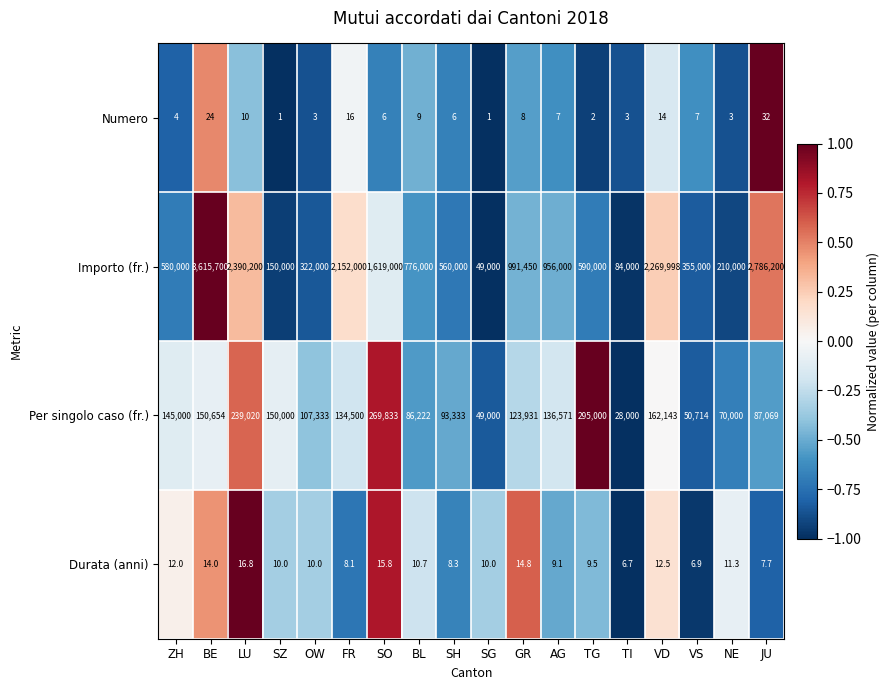

Is the value of Per singolo caso (fr.) at AG greater than the value of Numero at FR?

Yes